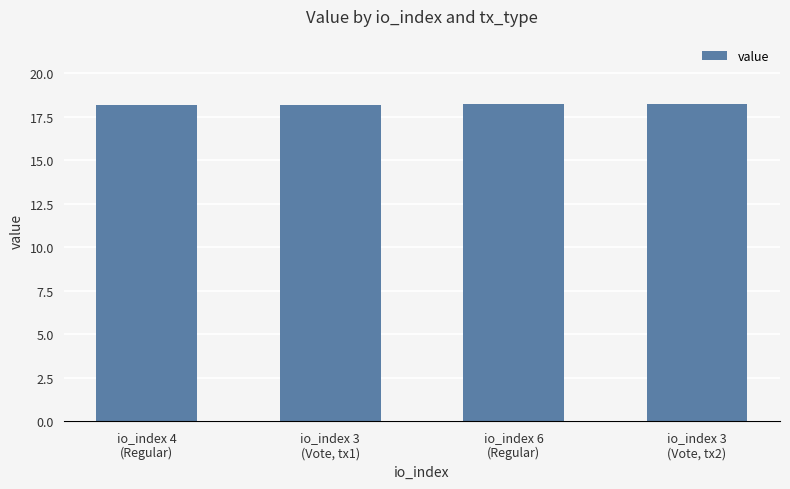

What is the average value?

18.2